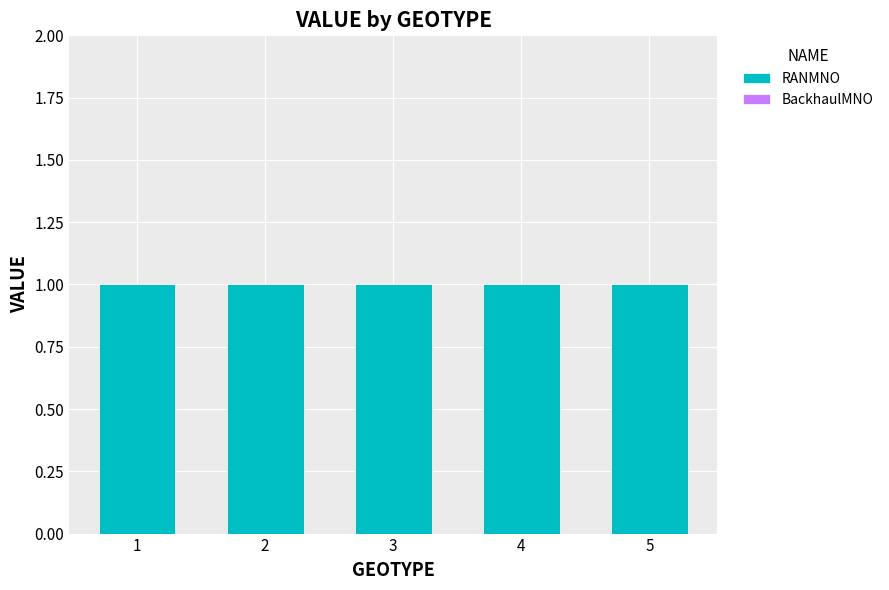

True or false: BackhaulMNO has a value of 0 at 4.

True